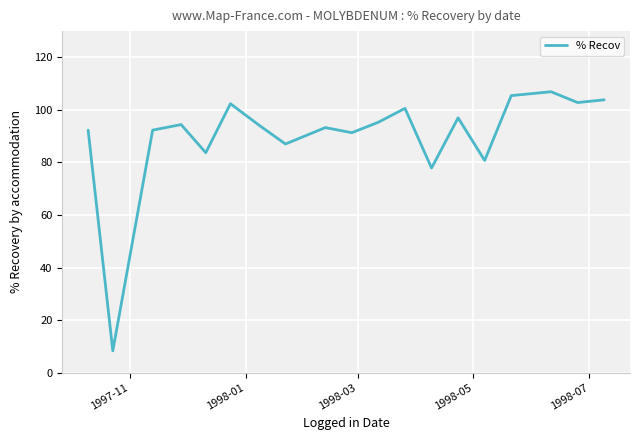

What is the minimum value shown in the chart?

8.3